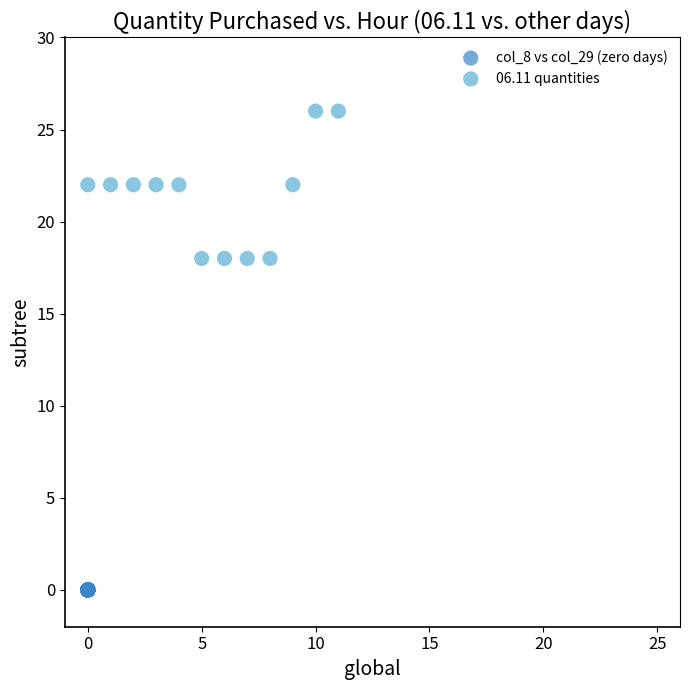

Which series contains the highest Y value?

06.11 quantities